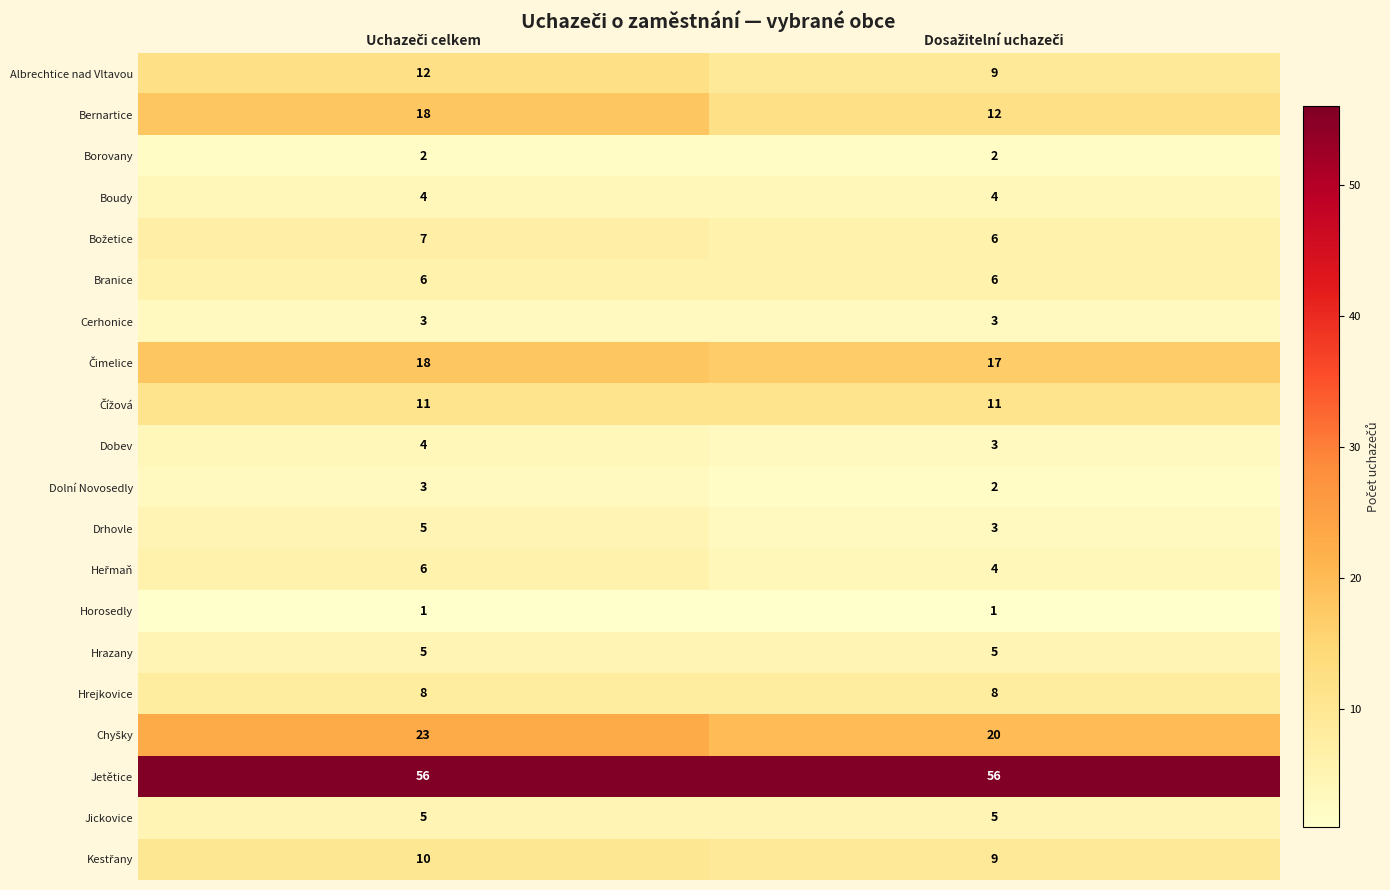

What is the maximum value shown in the chart?

56